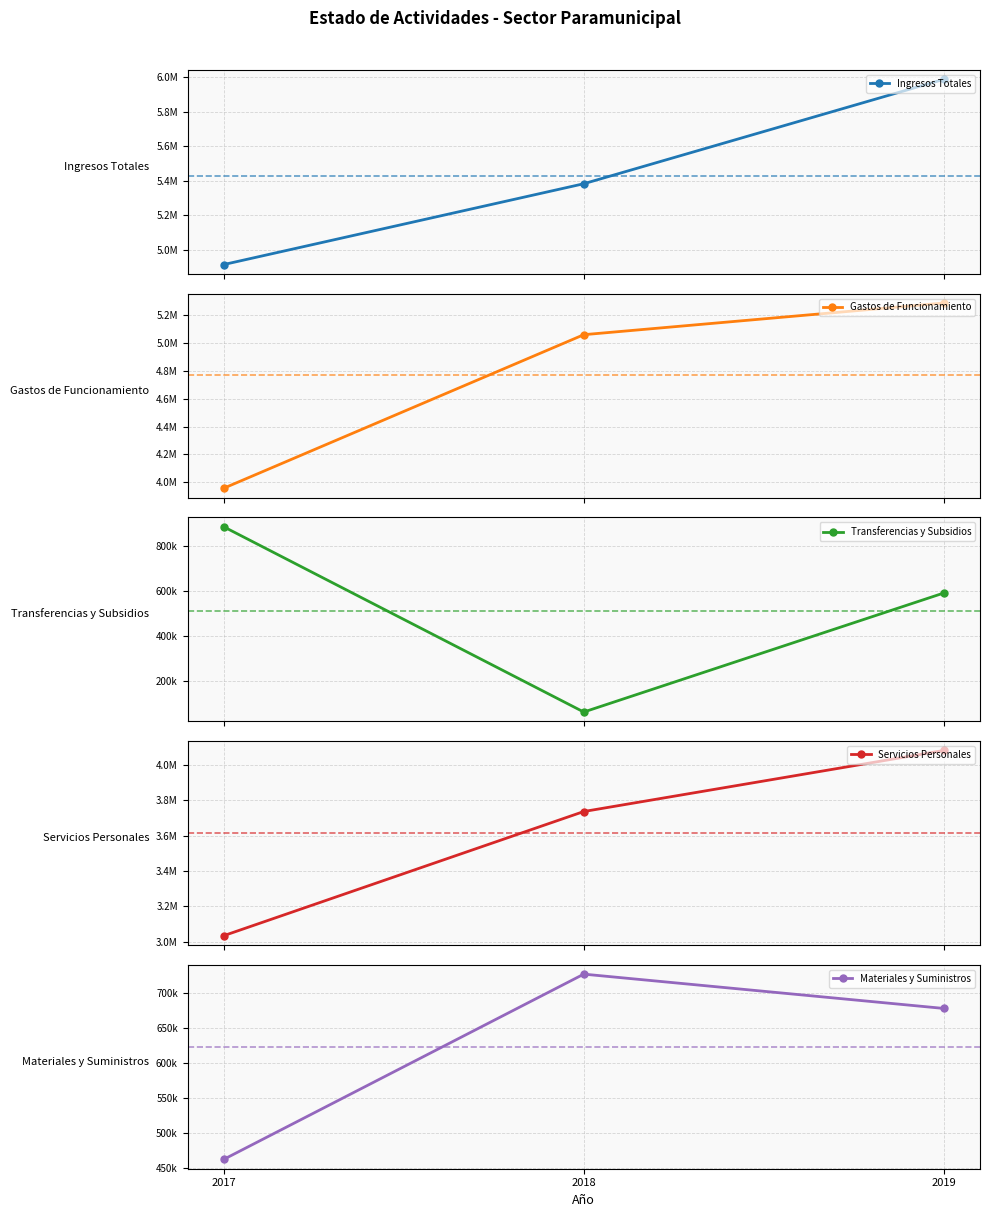

What is the smallest value displayed?

61340.7